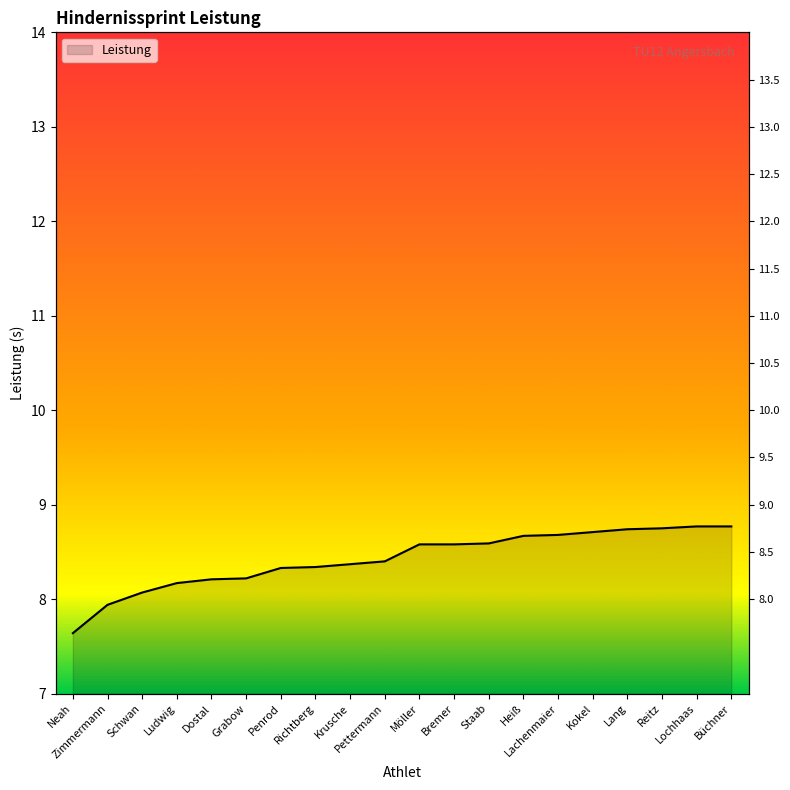

What is the average value?

8.4